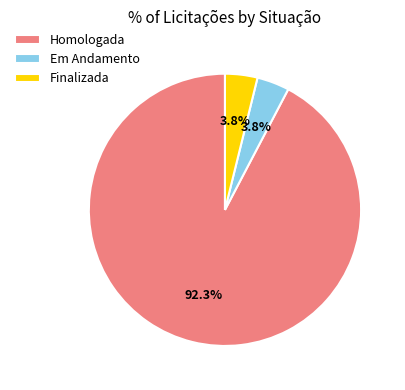

To the nearest percent, what is the average slice percentage?

33%